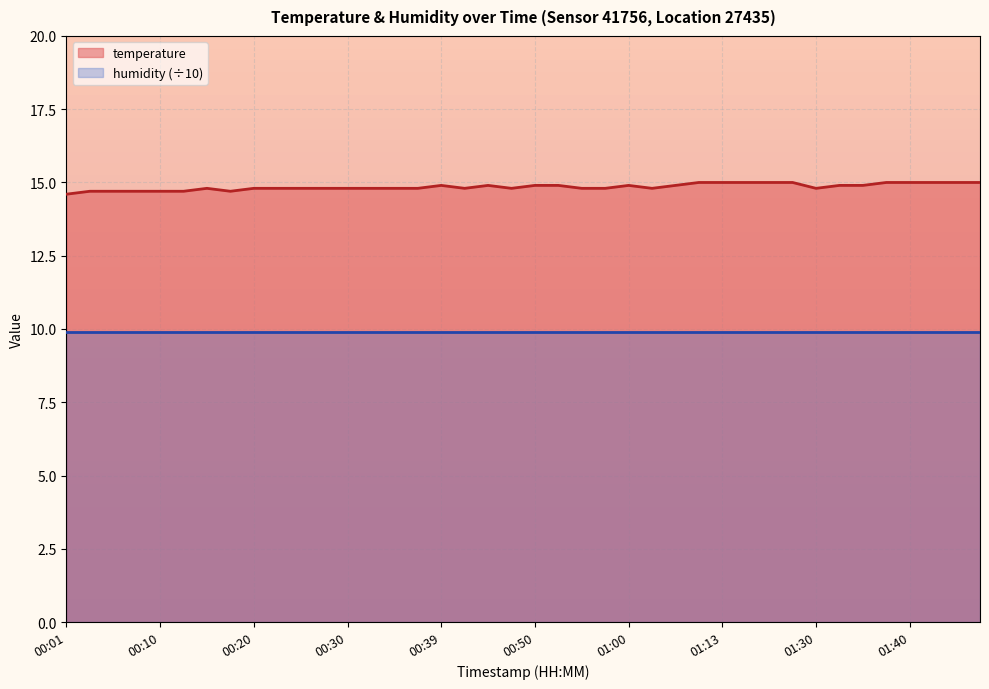

Rank the categories by value from lowest to highest.

00:01, 00:03, 00:05, 00:08, 00:10, 00:13, 00:18, 00:15, 00:20, 00:22, 00:25, 00:27, 00:30, 00:32, 00:35, 00:37, 00:42, 00:47, 00:55, 00:58, 01:03, 01:30, 00:39, 00:44, 00:50, 00:53, 01:00, 01:05, 01:33, 01:35, 01:08, 01:13, 01:16, 01:19, 01:27, 01:38, 01:40, 01:43, 01:46, 01:48